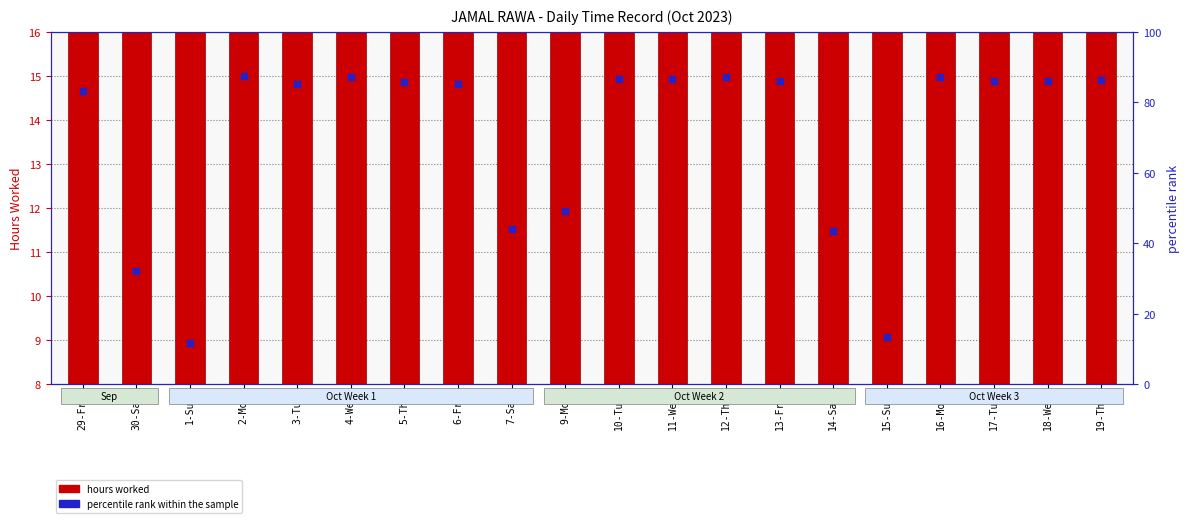

Which series contains the lowest Y value?

hours worked